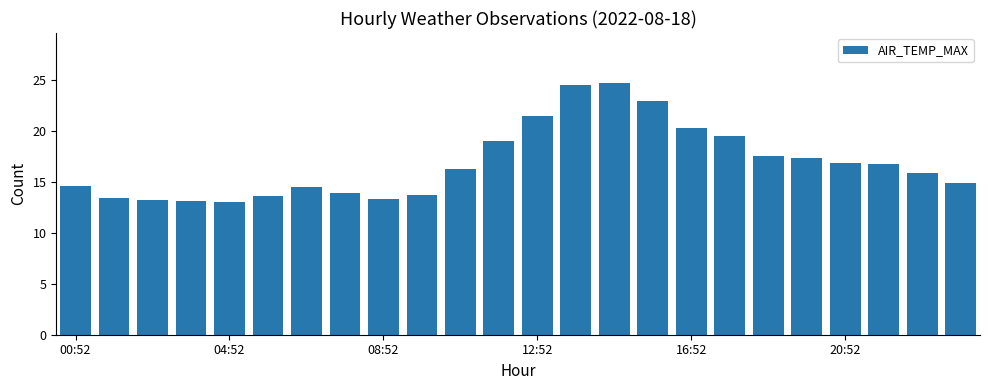

What is the maximum value shown in the chart?

24.7